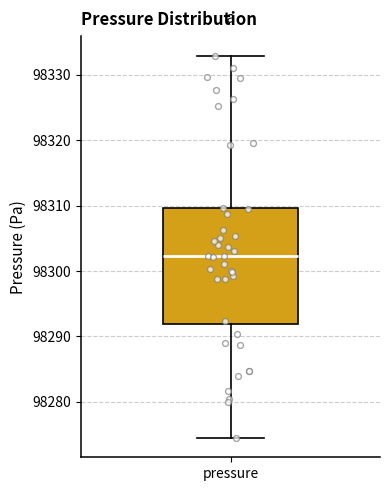

Where does the upper whisker of the box for pressure end on the y-axis? The values are not printed on the chart, so give them approximately, as read against the axis.

98333